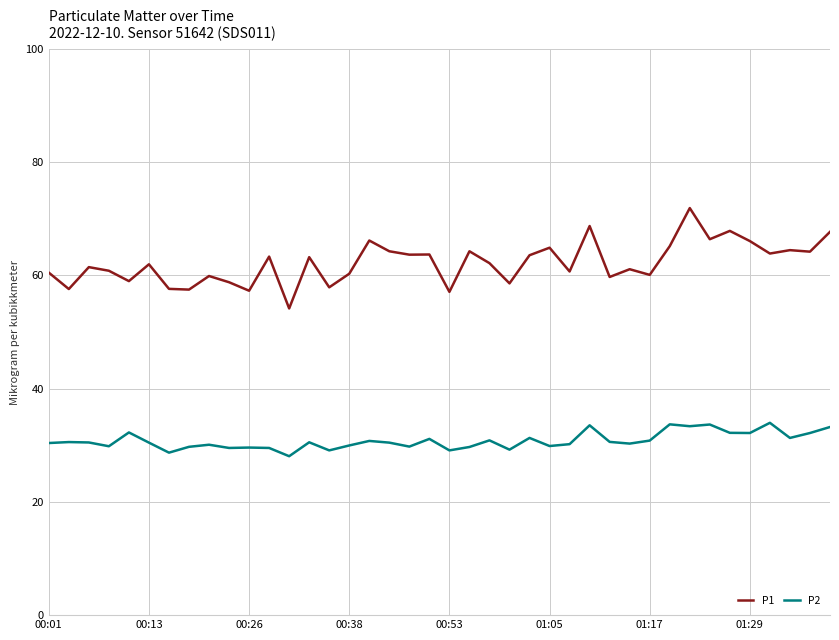

Which series has the largest total across all categories?

P1